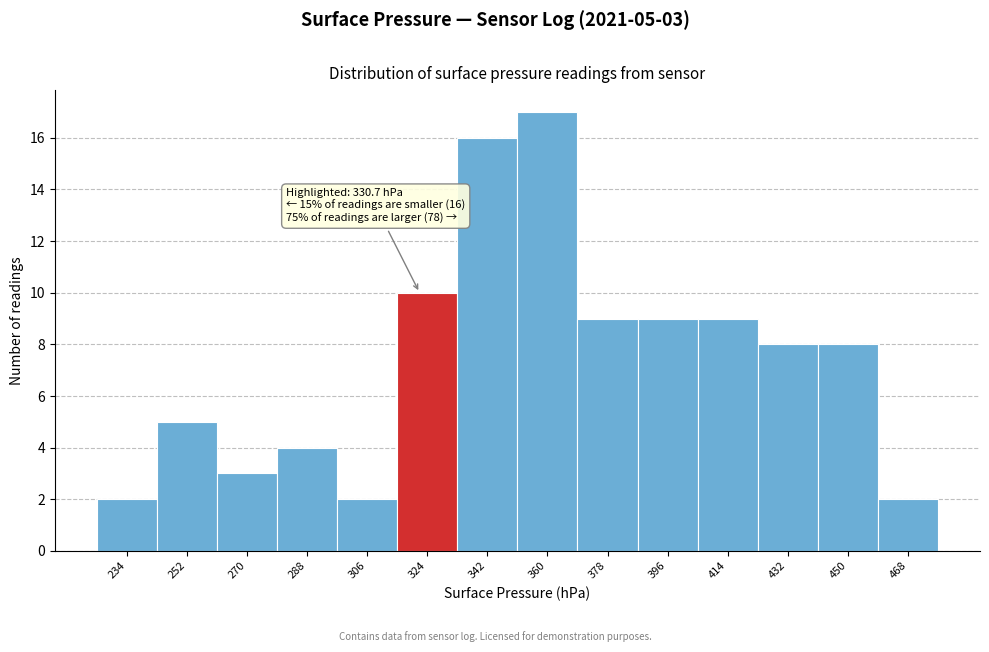

Reading left to right, list all the values displayed in this chart.

2	5	3	4	2	10	16	17	9	9	9	8	8	2